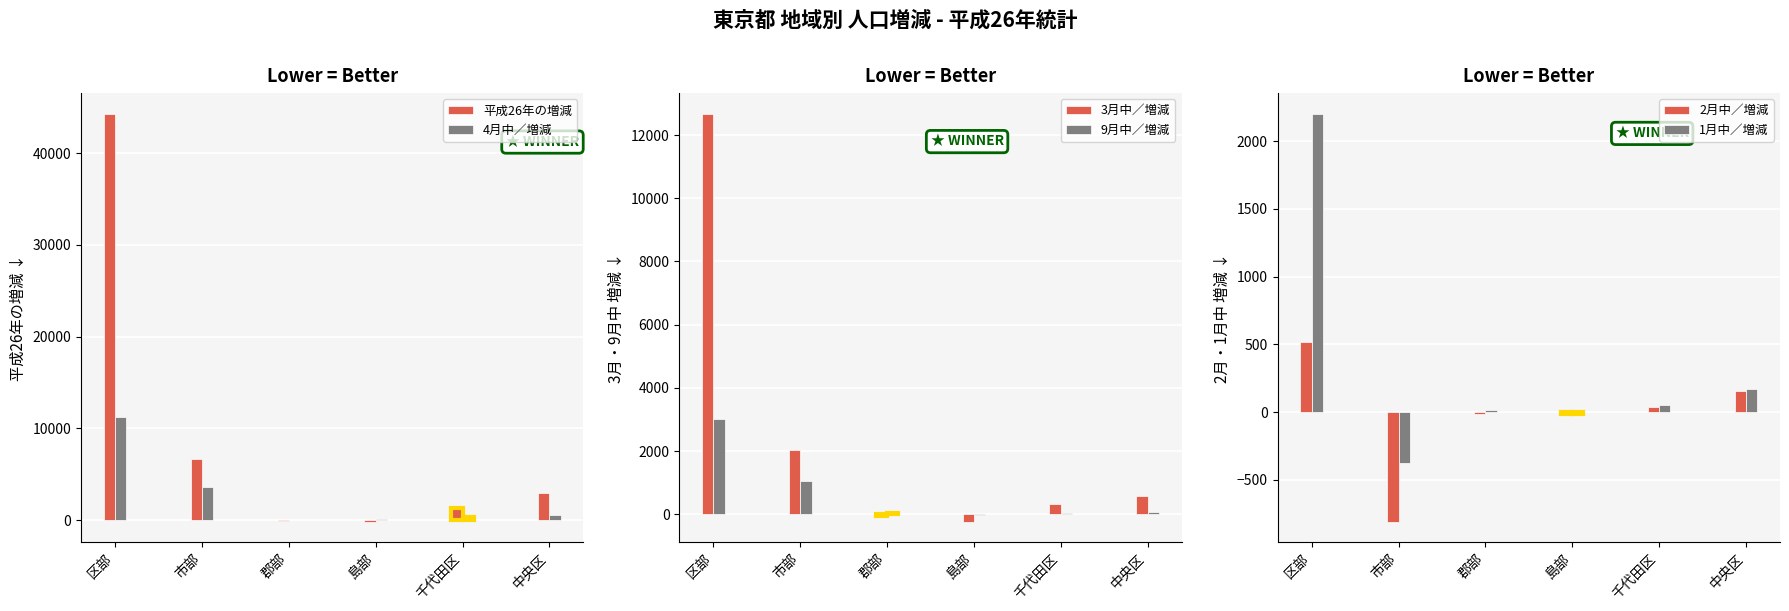

At how many categories does at least one series exceed 29230?

1